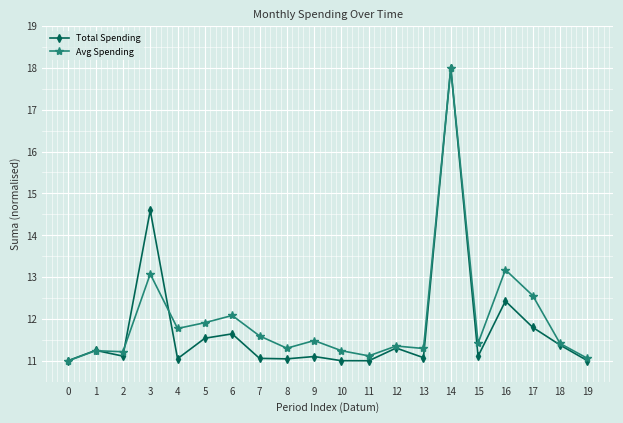

How many values in the Avg Spending series exceed 11?

19